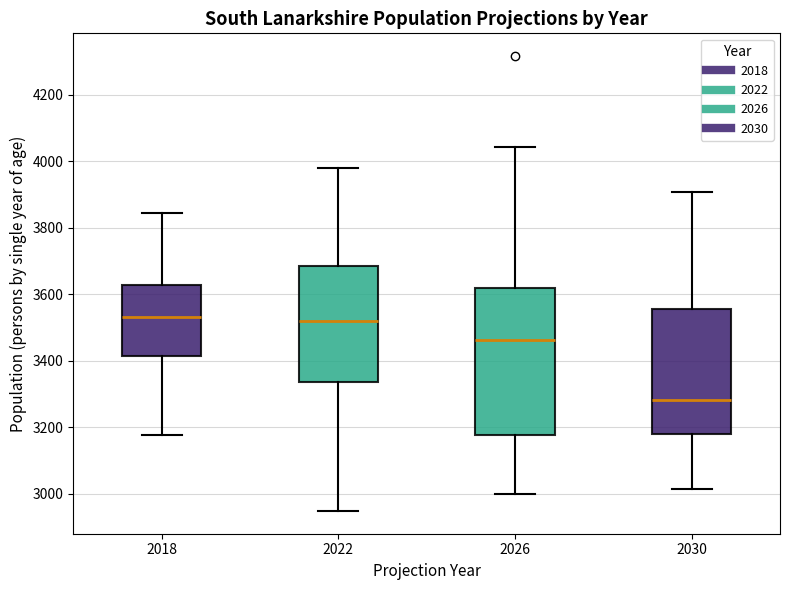

Which box is the tallest, from its lower edge to its upper edge?

2026